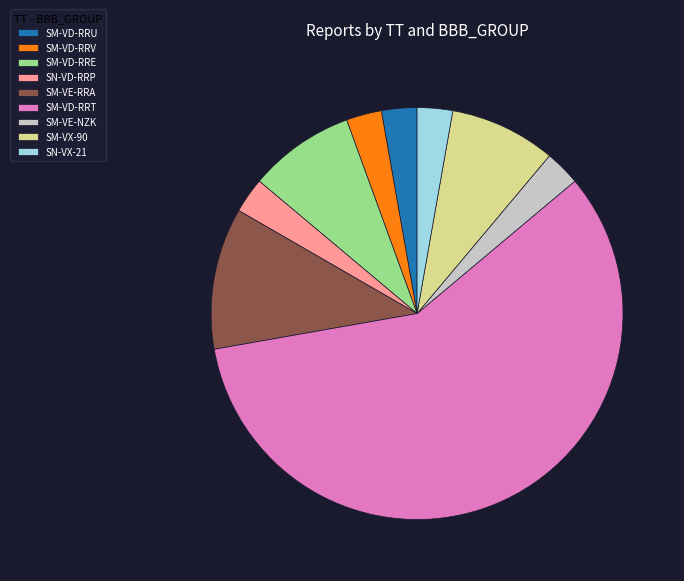

Is it true that SM-VD-RRT is 50% of the pie?

False